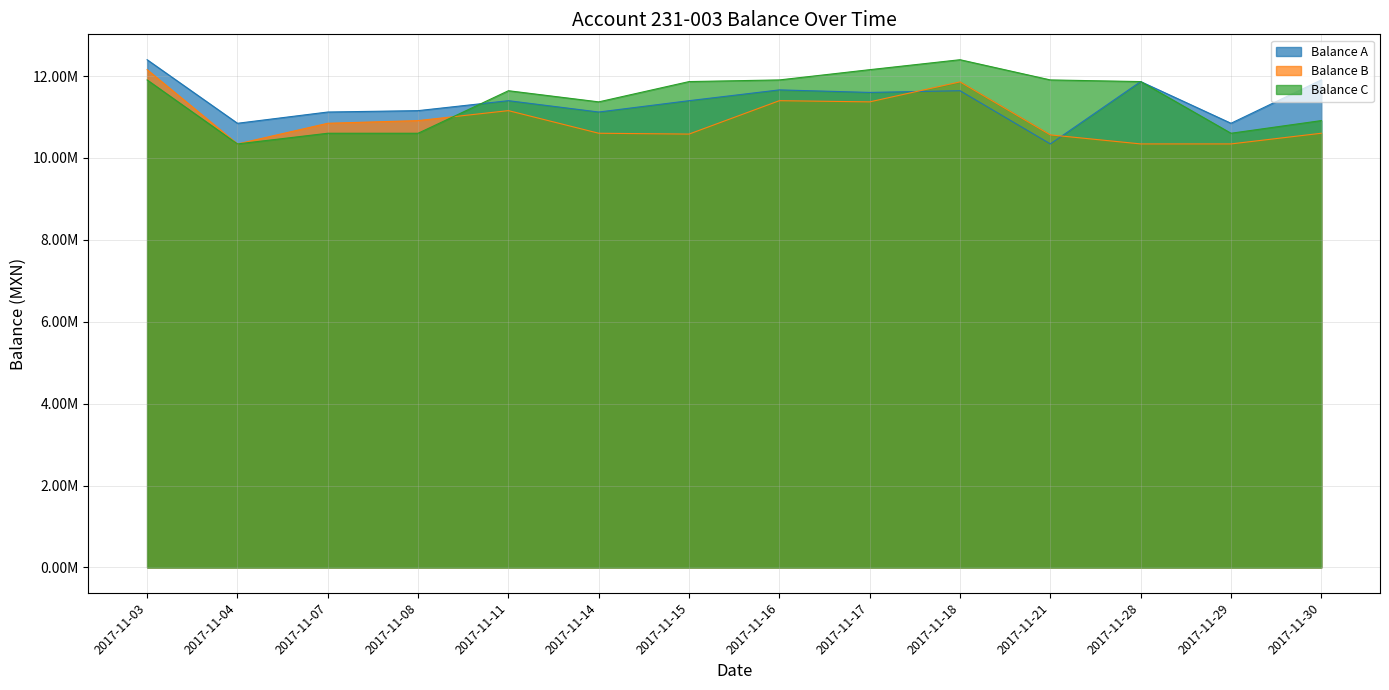

Between 2017-11-18 and 2017-11-28, which series saw the biggest shift?

Balance B